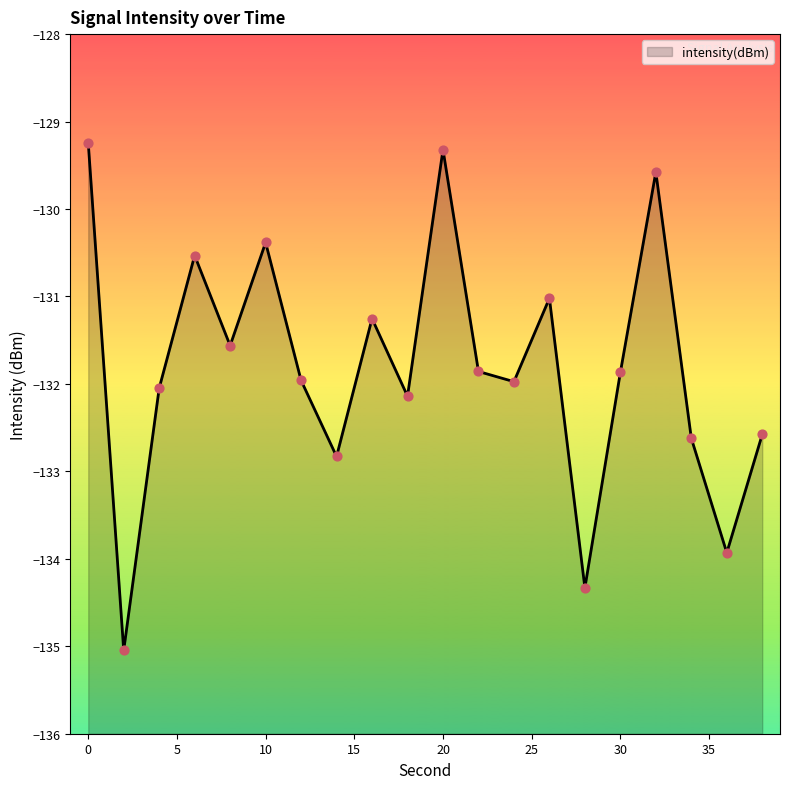

Which has a higher value, 38 or 10?

10